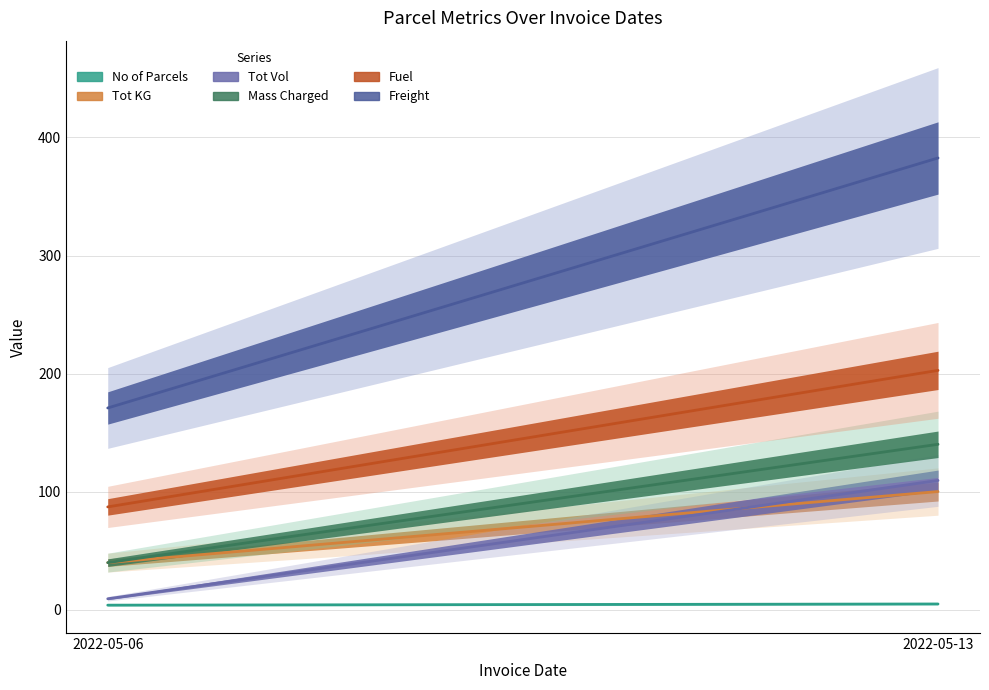

Reading right to left, what are all the values shown in this chart?

No of Parcels: 2022-05-13=5.0	2022-05-06=4.0
Tot KG: 2022-05-13=100.2	2022-05-06=40.0
Tot Vol: 2022-05-13=109.6	2022-05-06=9.4
Mass Charged: 2022-05-13=140.2	2022-05-06=40.0
Fuel: 2022-05-13=202.8	2022-05-06=87.2
Freight: 2022-05-13=382.6	2022-05-06=170.9